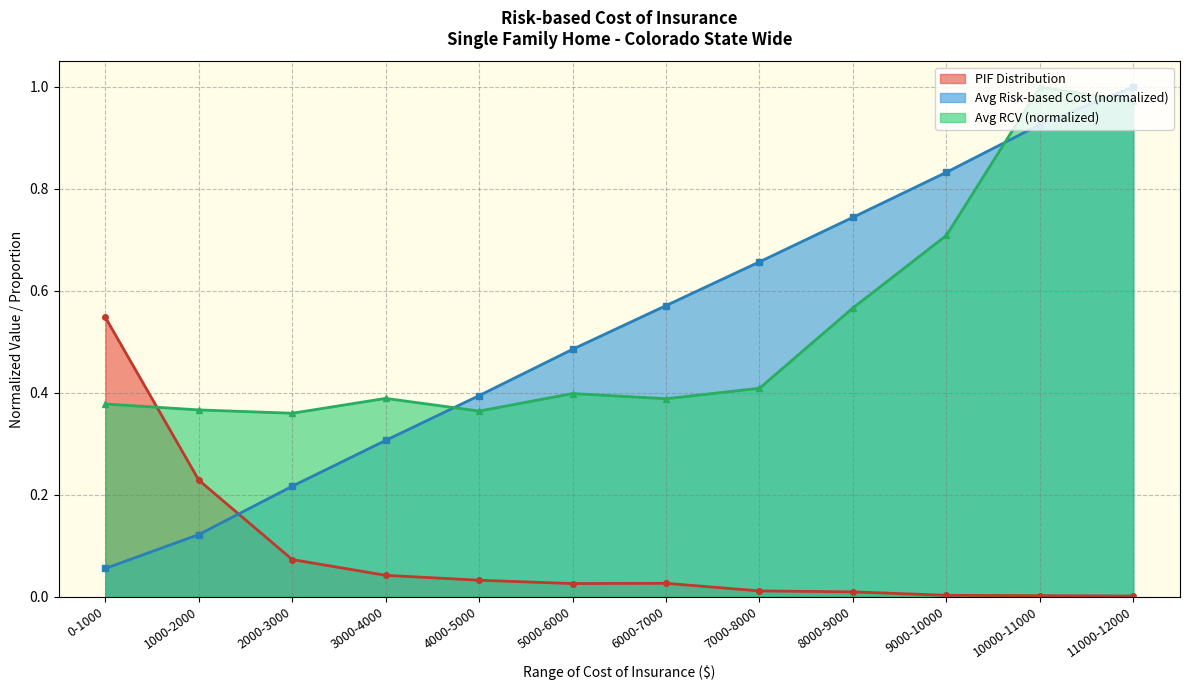

How many distinct data groups are displayed?

3